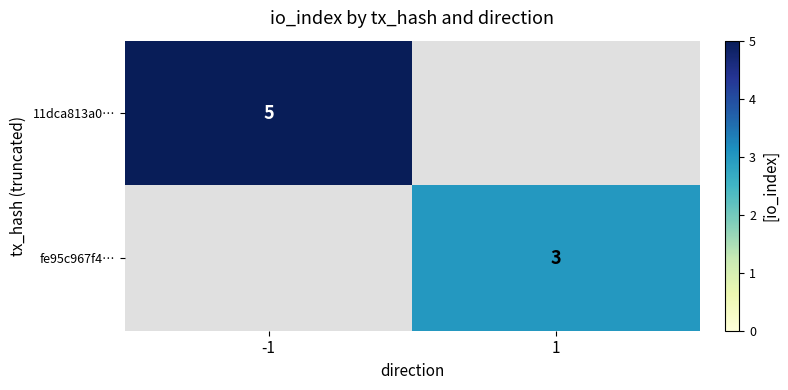

The fe95c967f4… series shows 5 at 1. True or false?

False